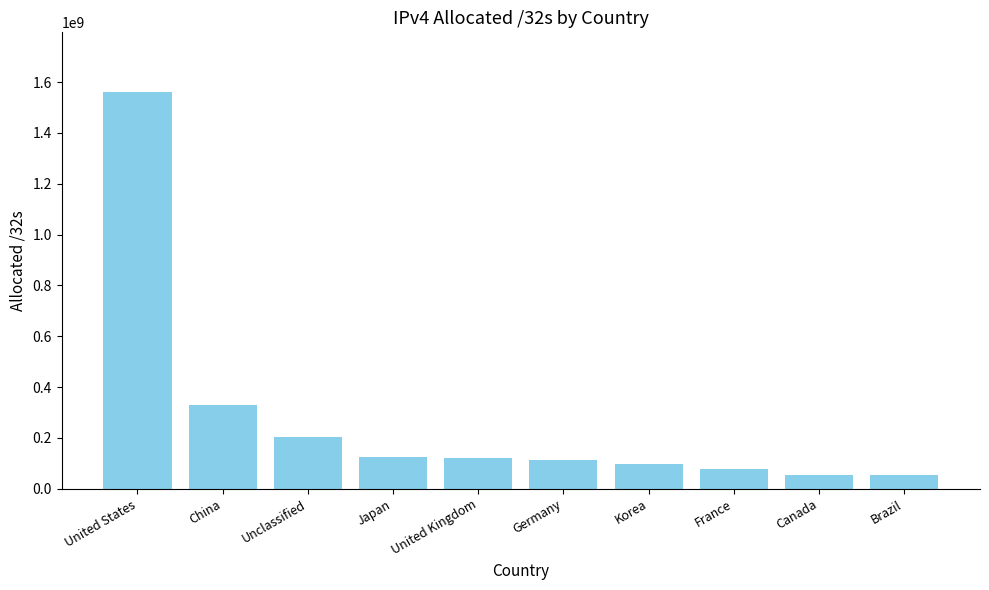

Which label corresponds to the largest value in the chart?

United States